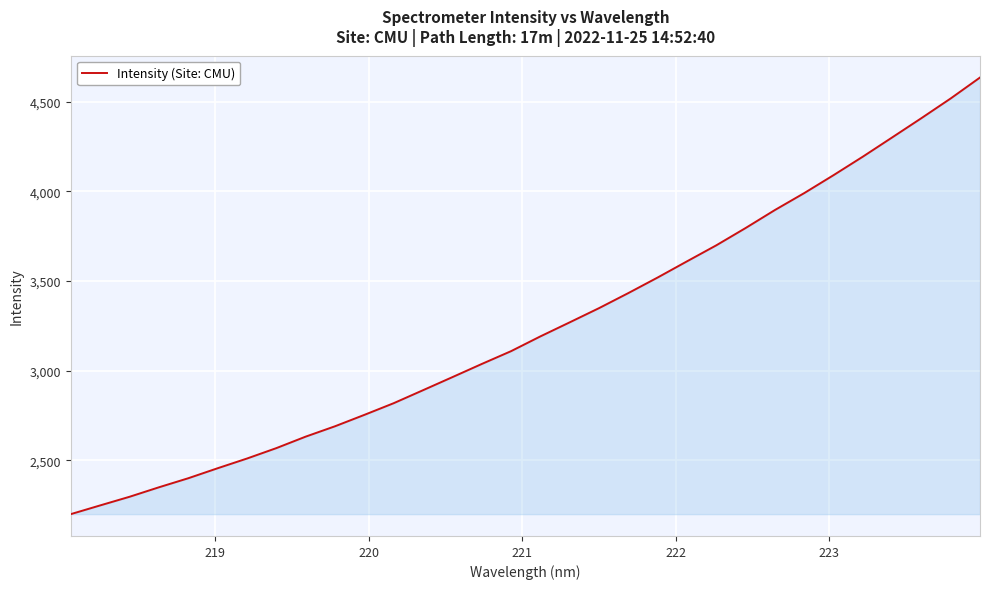

What is the minimum value shown in the chart?

2200.6